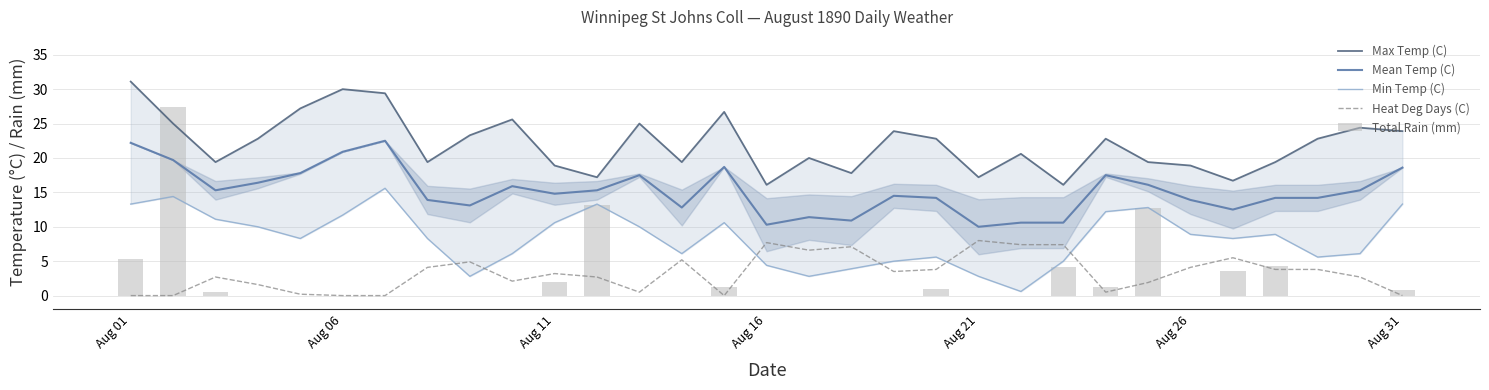

What is the maximum value for Heat Deg Days (C)?

8.0